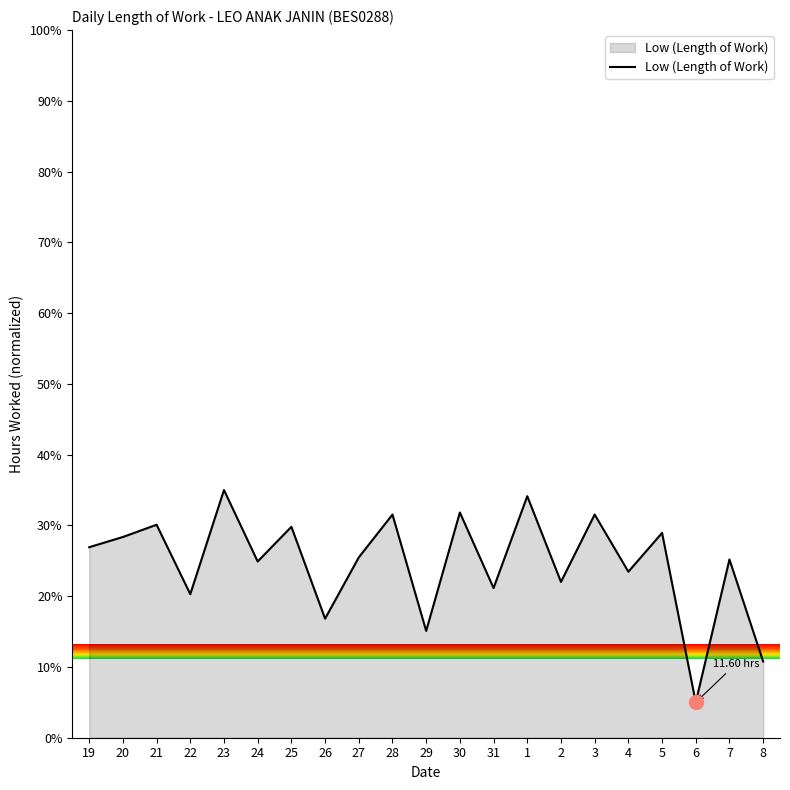

What is the change in value from 2 to 6?

-17.0